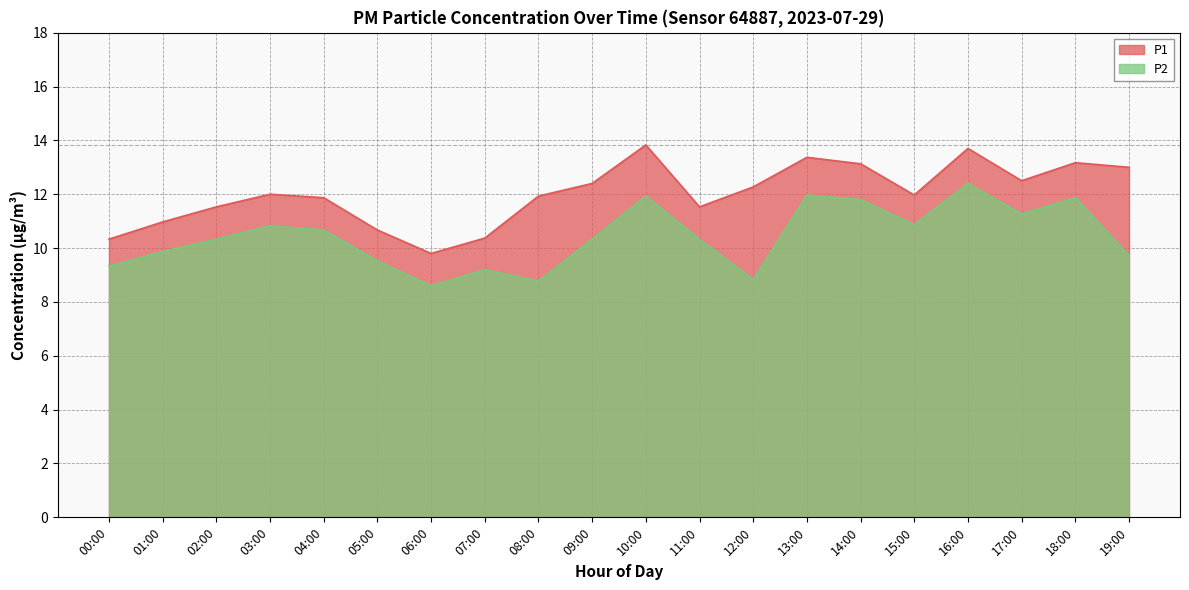

The P2 series shows 4.5 at 16:00. True or false?

False